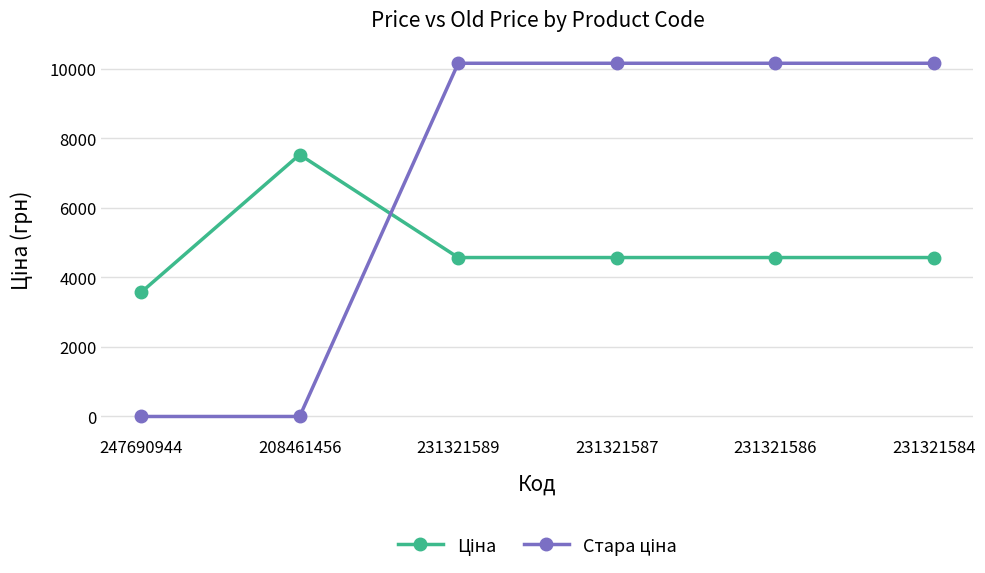

Count the number of categories in the chart.

6